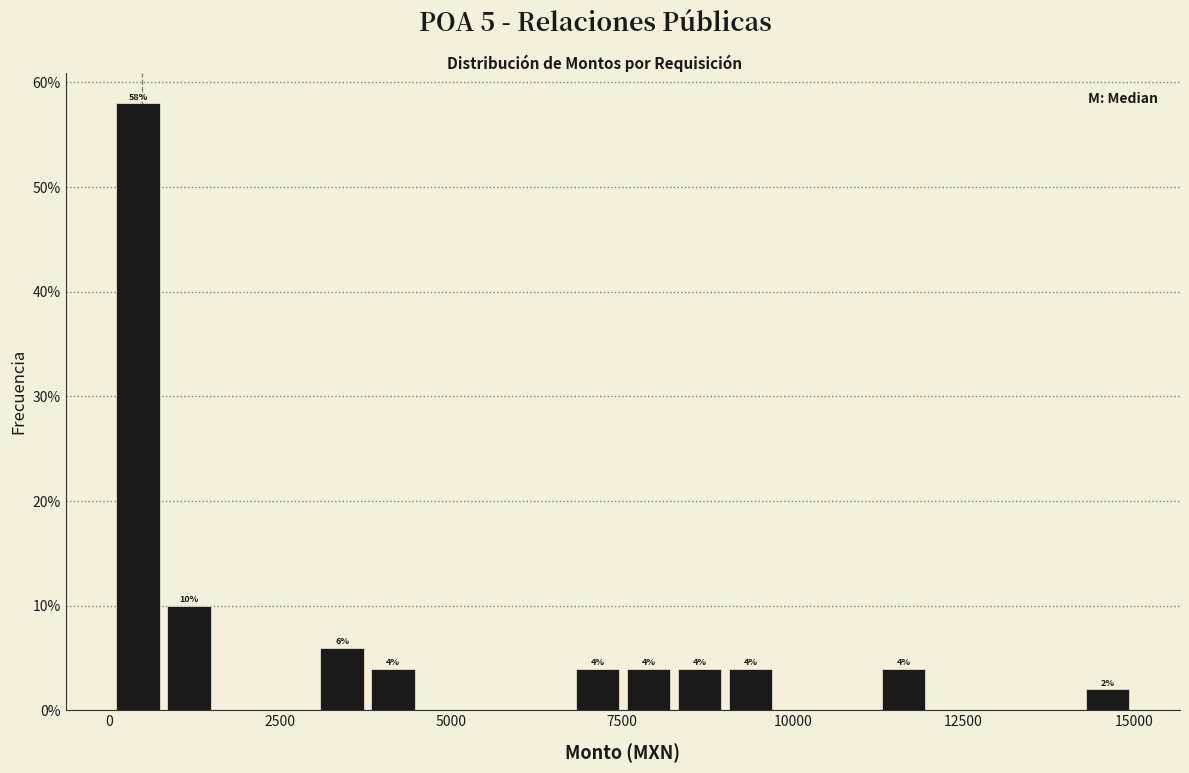

Around what value on the x-axis is the tallest bar? Give the approximate position of its centre, as read against the axis.

500